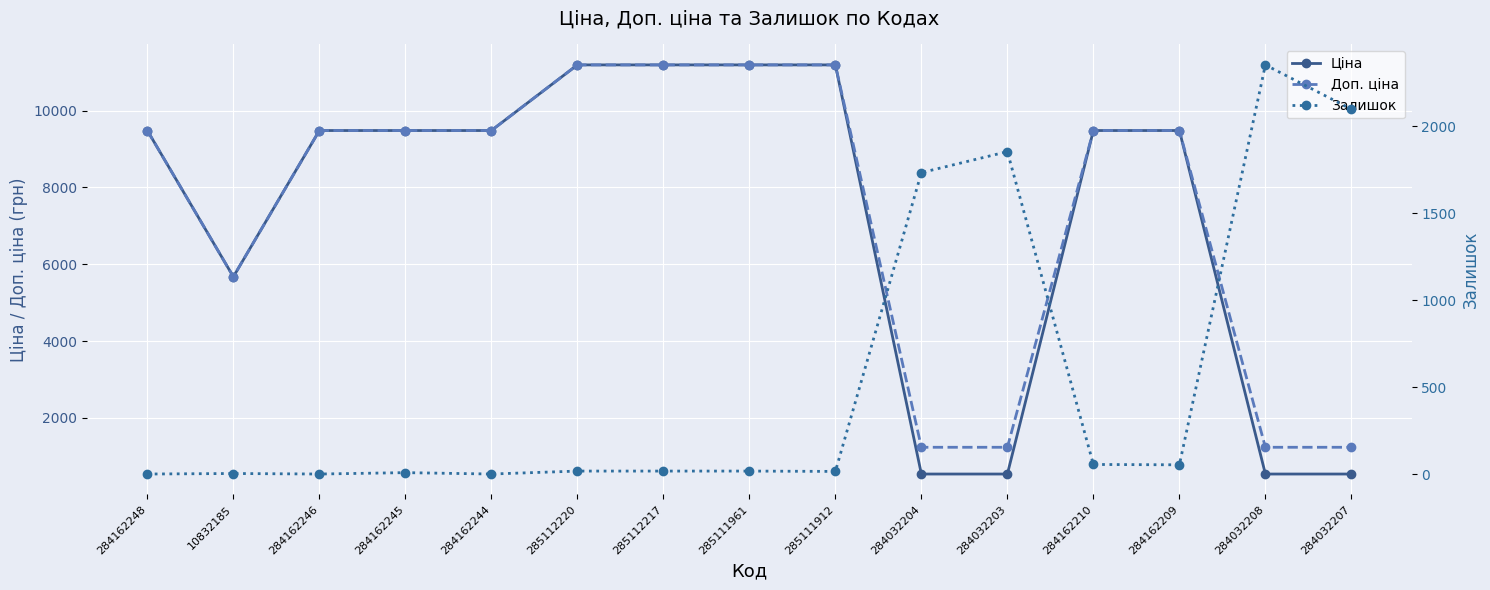

What is the label of the 2nd point from the right?

284032208